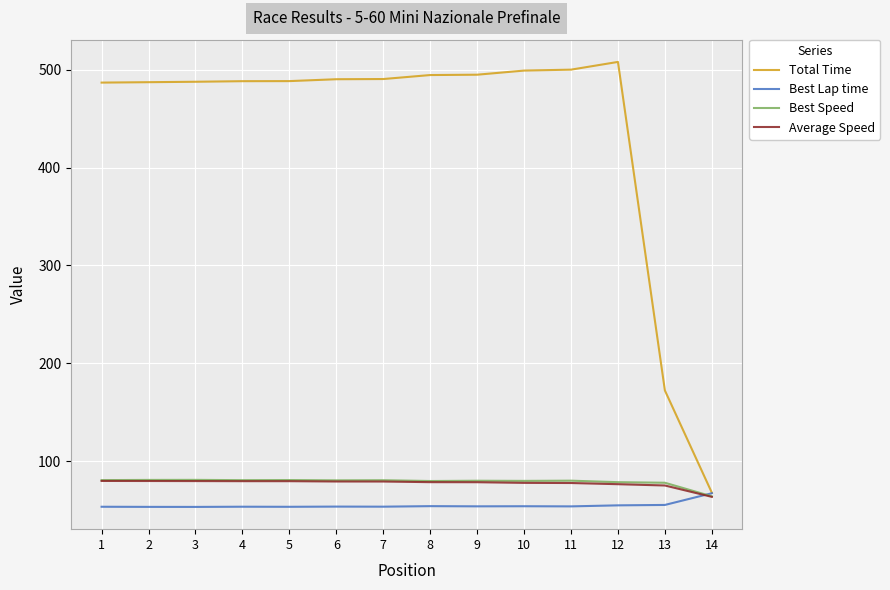

What is the total value across all series at 6?

703.7